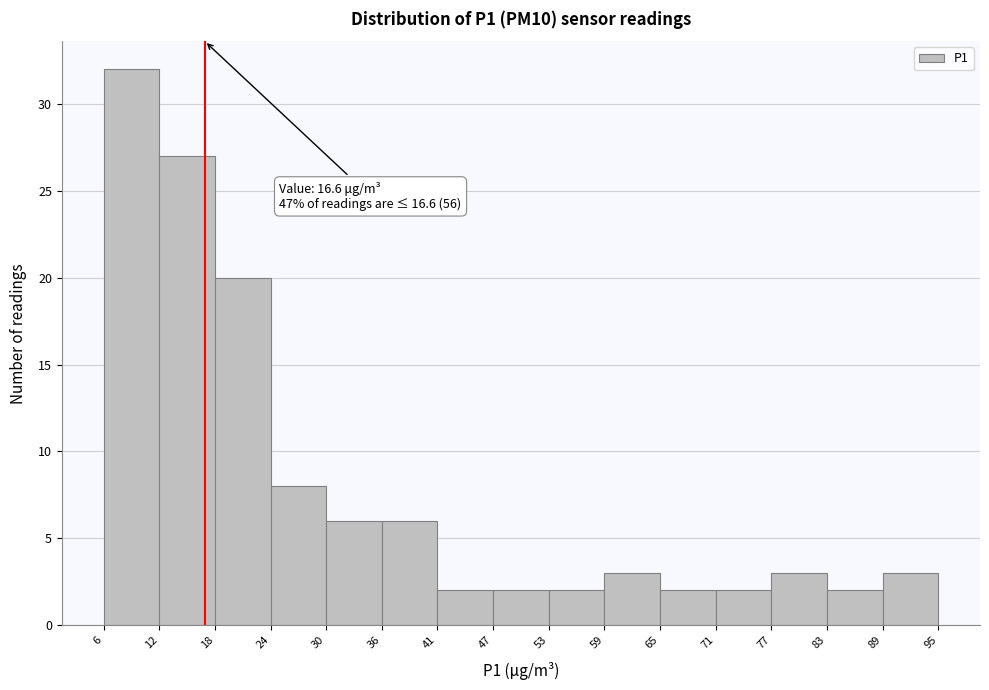

Which range on the x-axis has the tallest bar?

6 to 12